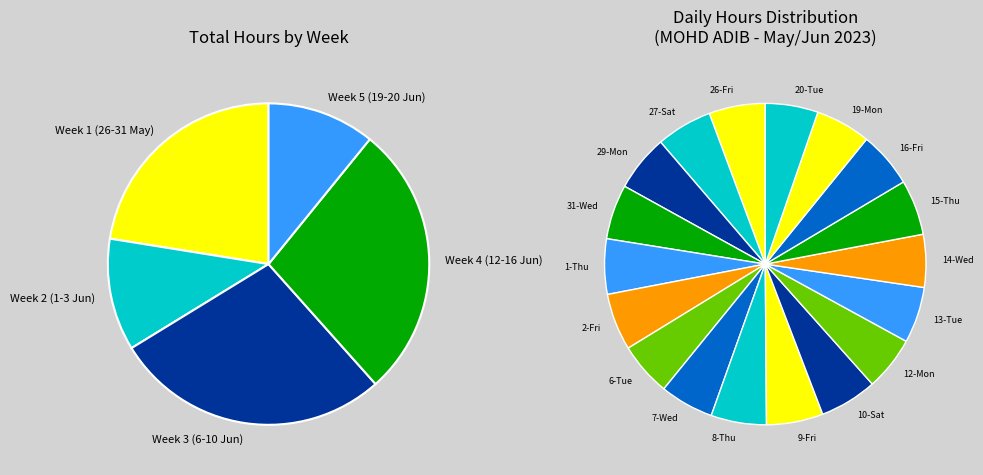

To the nearest percent, what portion does 9-Fri represent?

6%